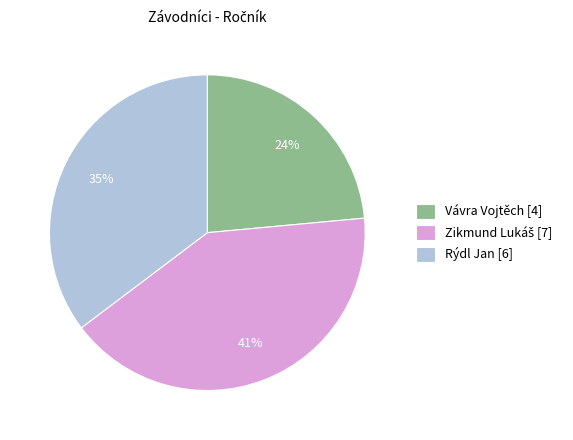

How many segments does this pie chart have?

3